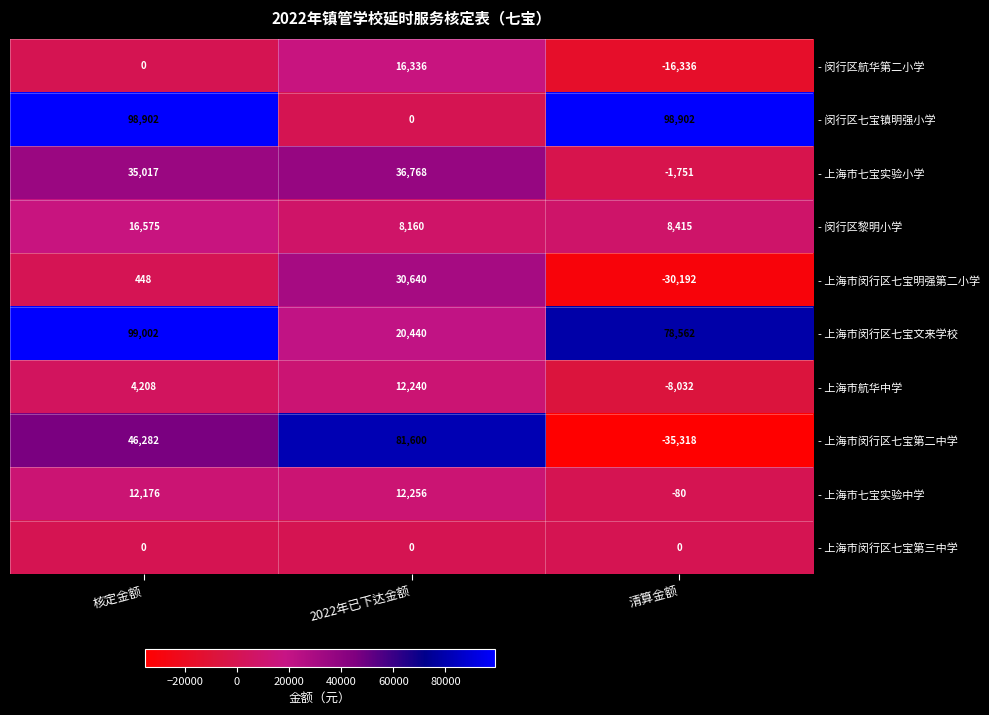

Which category has the lowest value across all series?

清算金额